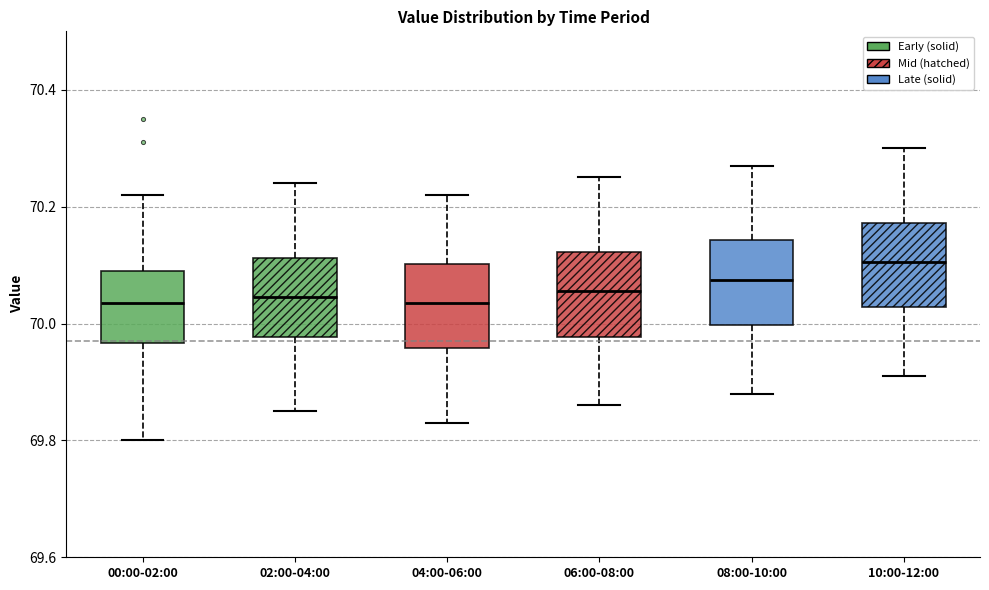

Reading left to right, read every box against the y-axis: the position of its median line, the range the box covers, and the ends of its whiskers. The values are not printed on the chart, so give them approximately, as read against the axis.

00:00-02:00: median 70.04, box 69.96 to 70.10, whiskers 69.80 to 70.22
02:00-04:00: median 70.04, box 69.98 to 70.12, whiskers 69.86 to 70.24
04:00-06:00: median 70.04, box 69.96 to 70.10, whiskers 69.84 to 70.22
06:00-08:00: median 70.06, box 69.98 to 70.12, whiskers 69.86 to 70.26
08:00-10:00: median 70.08, box 70.00 to 70.14, whiskers 69.88 to 70.28
10:00-12:00: median 70.10, box 70.02 to 70.18, whiskers 69.92 to 70.30